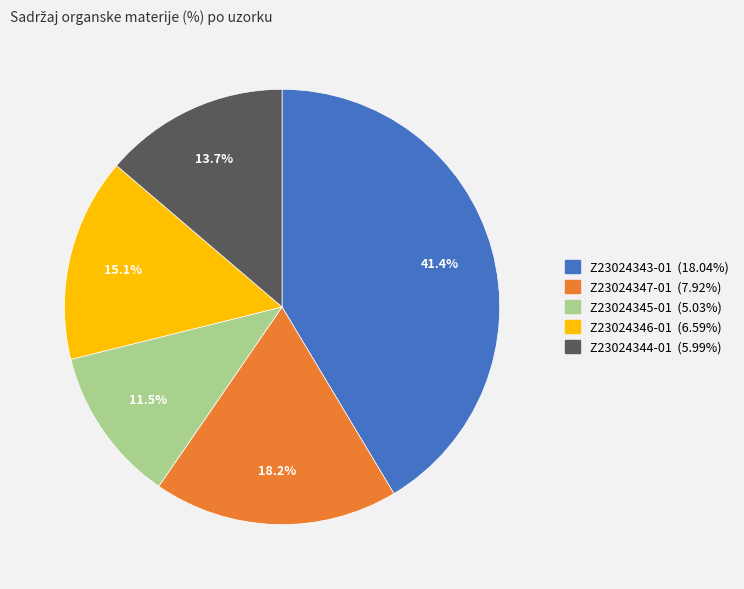

What is the largest slice in the pie chart?

Z23024343-01